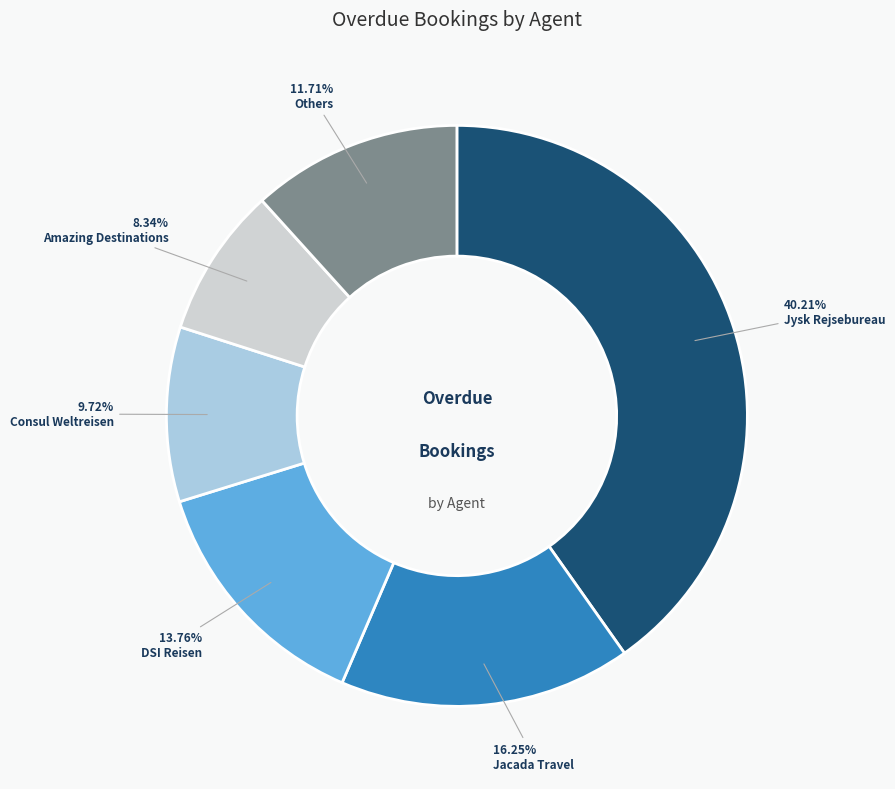

Does any single category account for the majority?

No